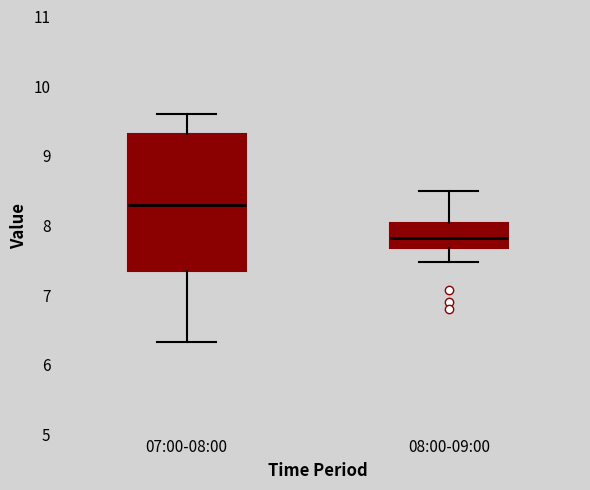

Reading left to right, read every box against the y-axis: the position of its median line, the range the box covers, and the ends of its whiskers. The values are not printed on the chart, so give them approximately, as read against the axis.

07:00-08:00: median 8.3, box 7.4 to 9.3, whiskers 6.3 to 9.6
08:00-09:00: median 7.8, box 7.7 to 8.0, whiskers 7.5 to 8.5